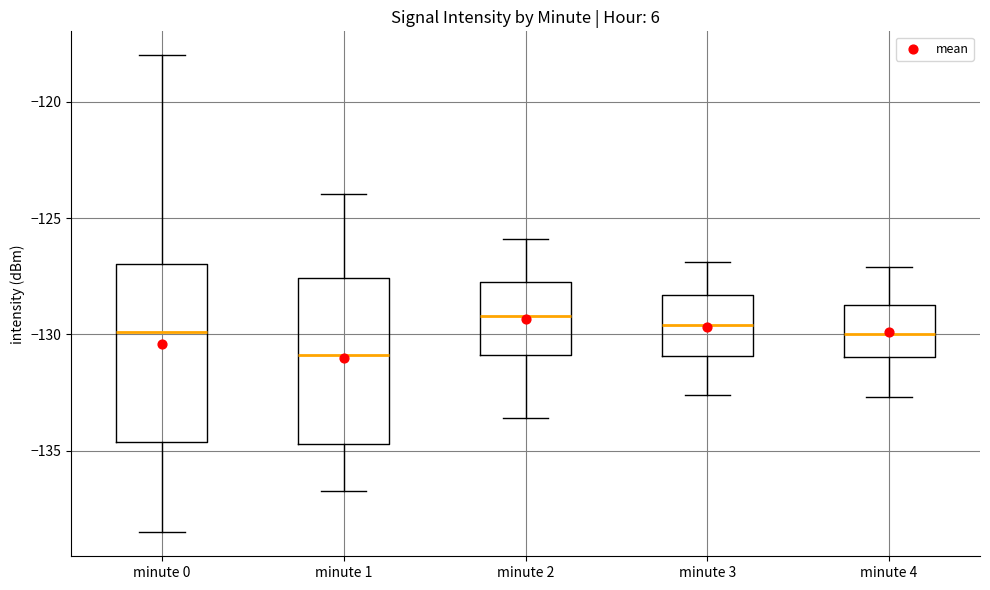

Where does the median line of the box for minute 4 sit on the y-axis? The values are not printed on the chart, so give them approximately, as read against the axis.

-130.0